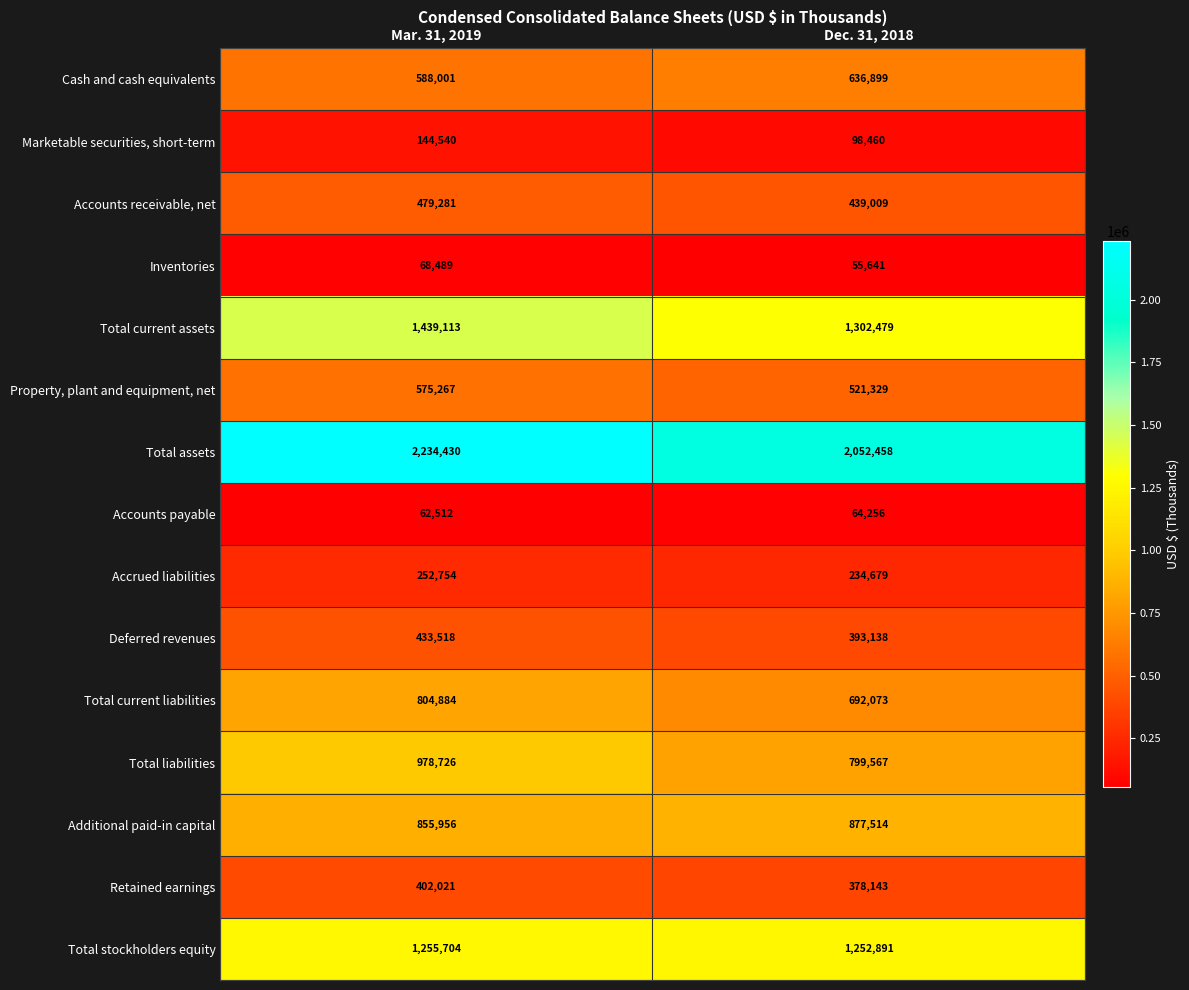

True or false: Accrued liabilities has a value of 368244 at Mar. 31, 2019.

False